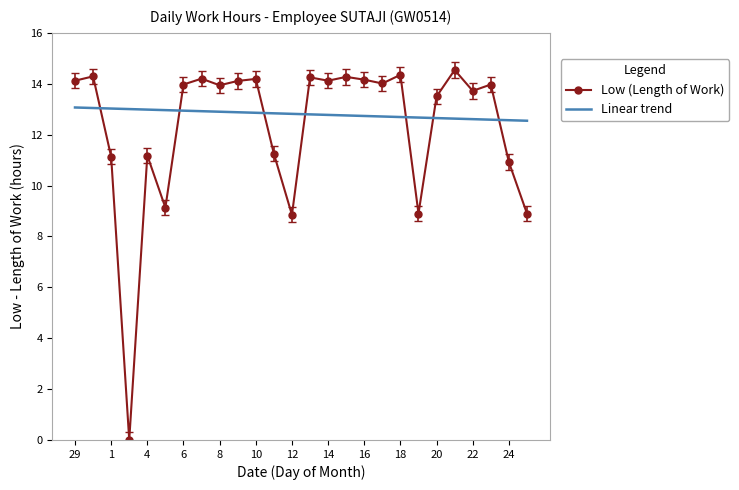

Which series has the largest total across all categories?

Linear trend